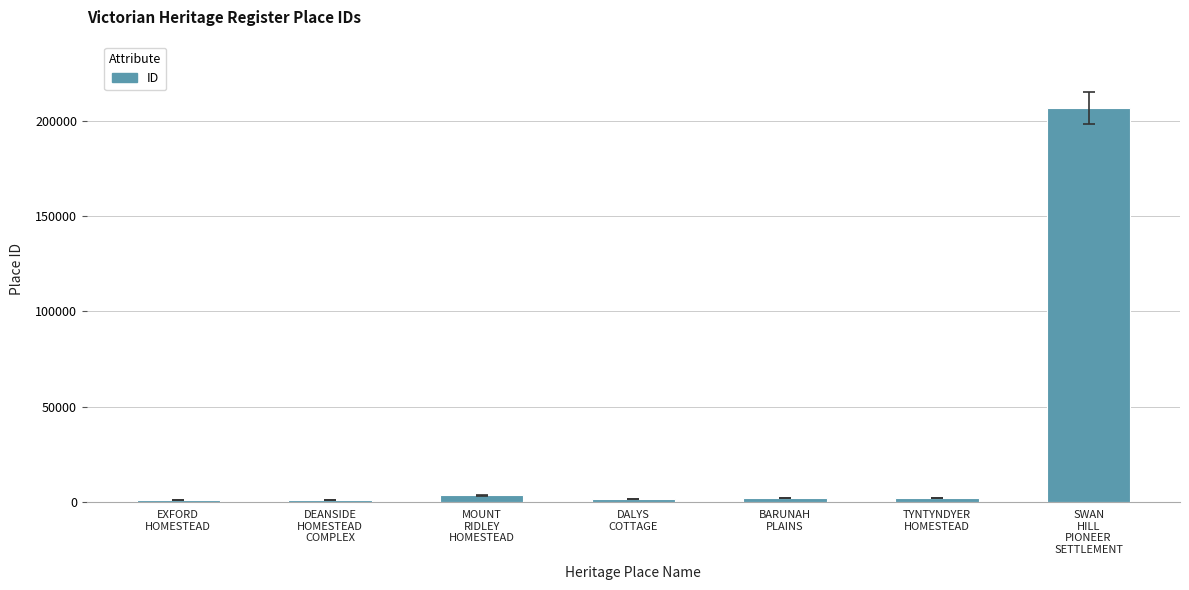

What is the sum of all values?

217462